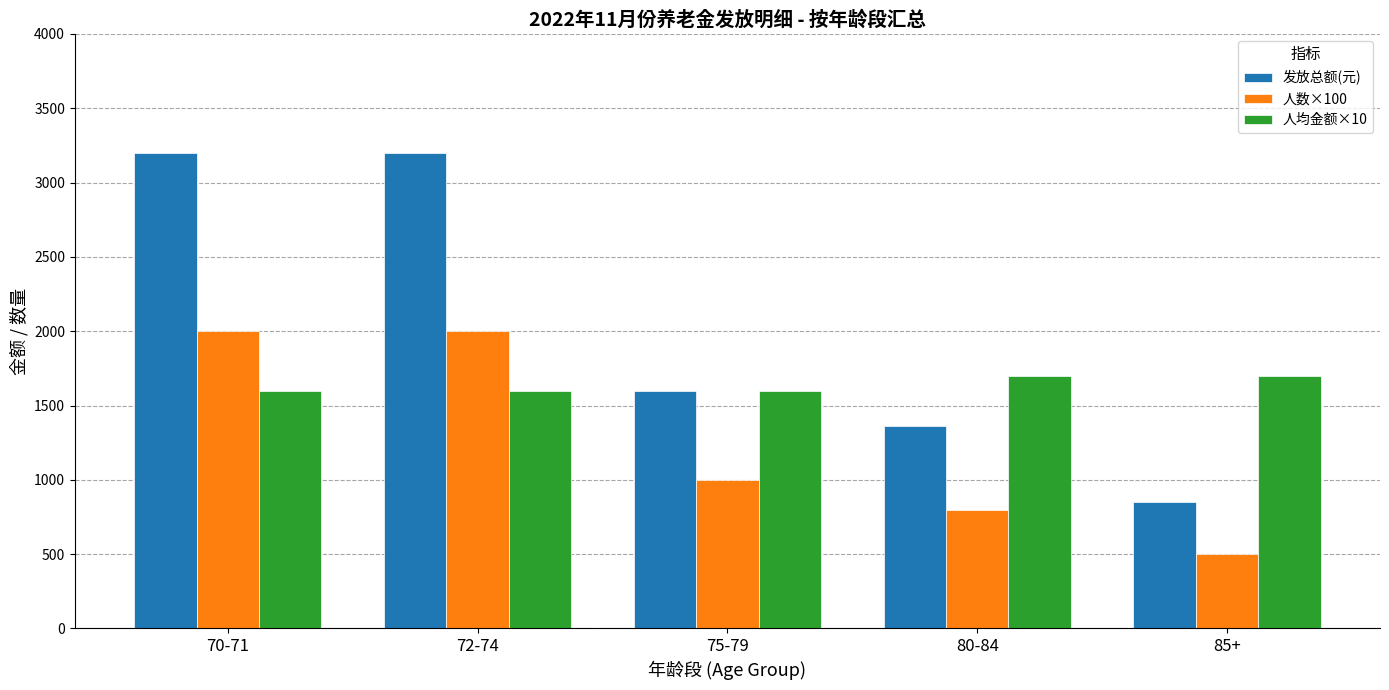

Which series has the largest total across all categories?

发放总额(元)